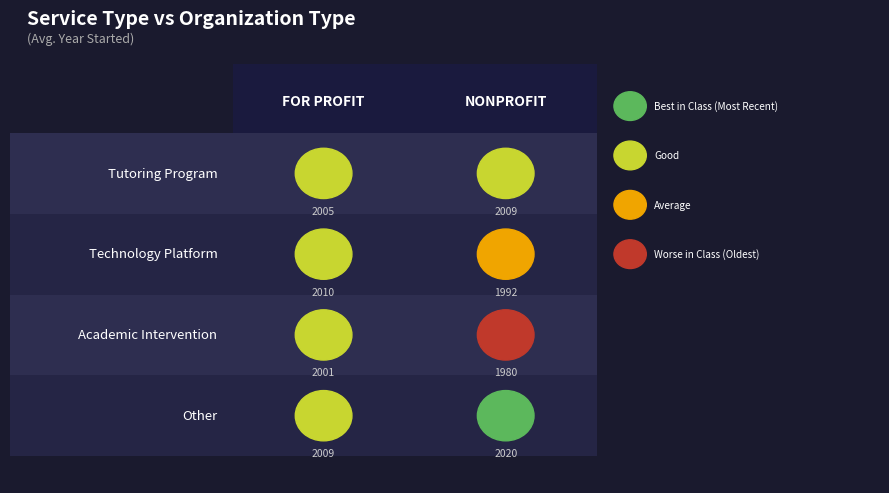

Between For Profit and Nonprofit, which series saw the biggest shift?

Academic Intervention